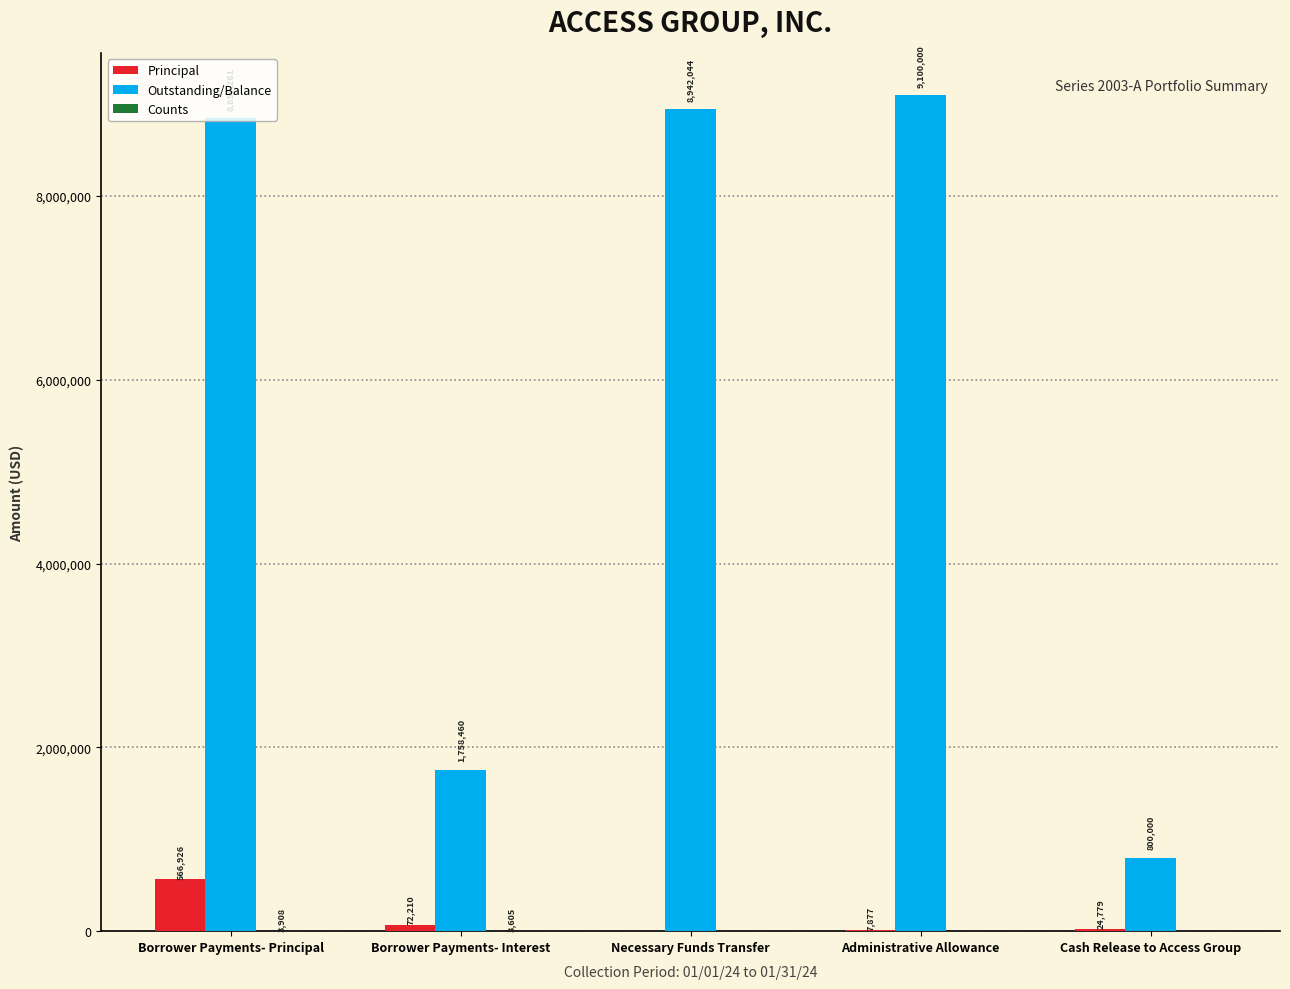

Which series changed the most between Borrower Payments- Principal and Cash Release to Access Group?

Outstanding/Balance